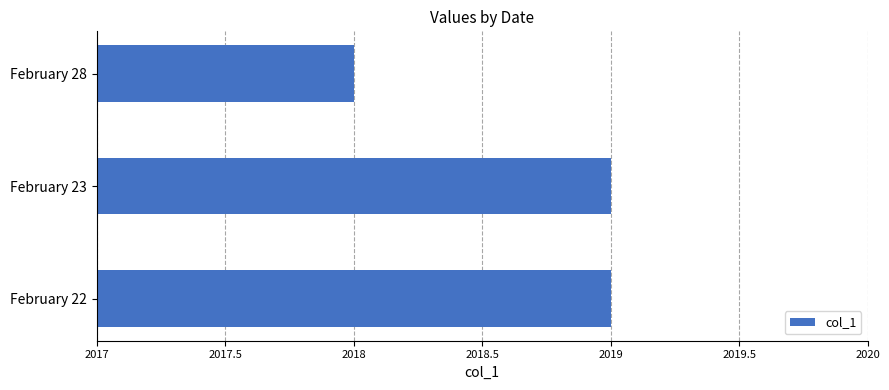

What is the minimum value shown in the chart?

2018